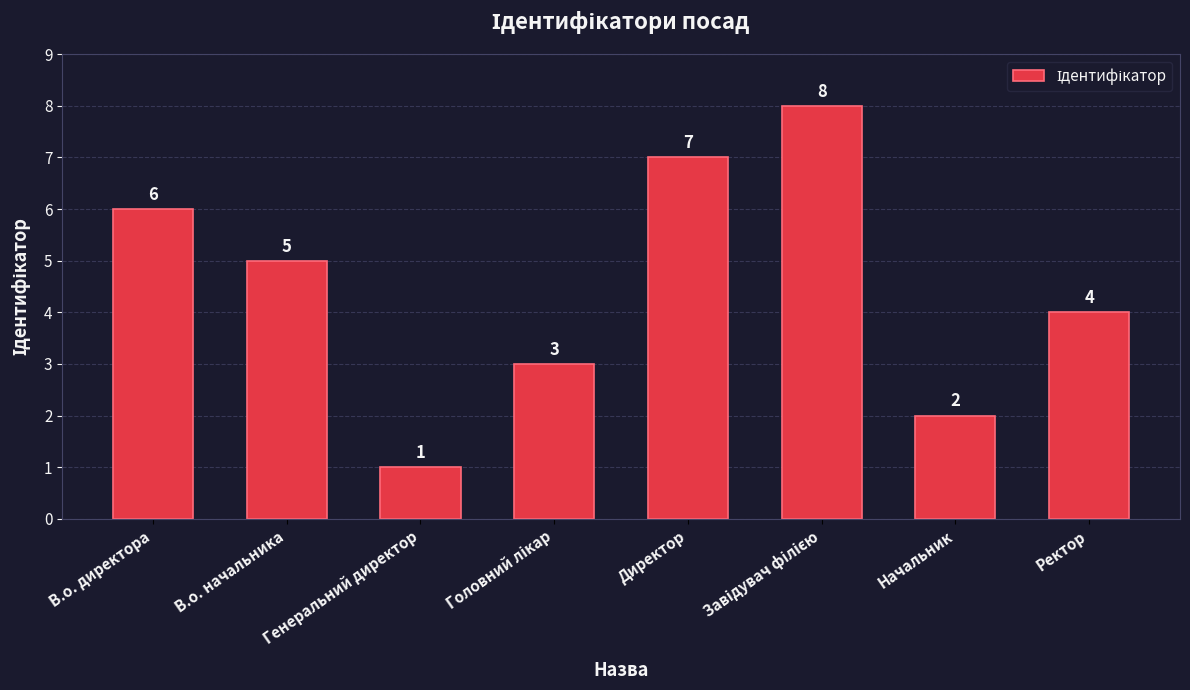

At which category does the chart reach its minimum across all series?

Генеральний директор